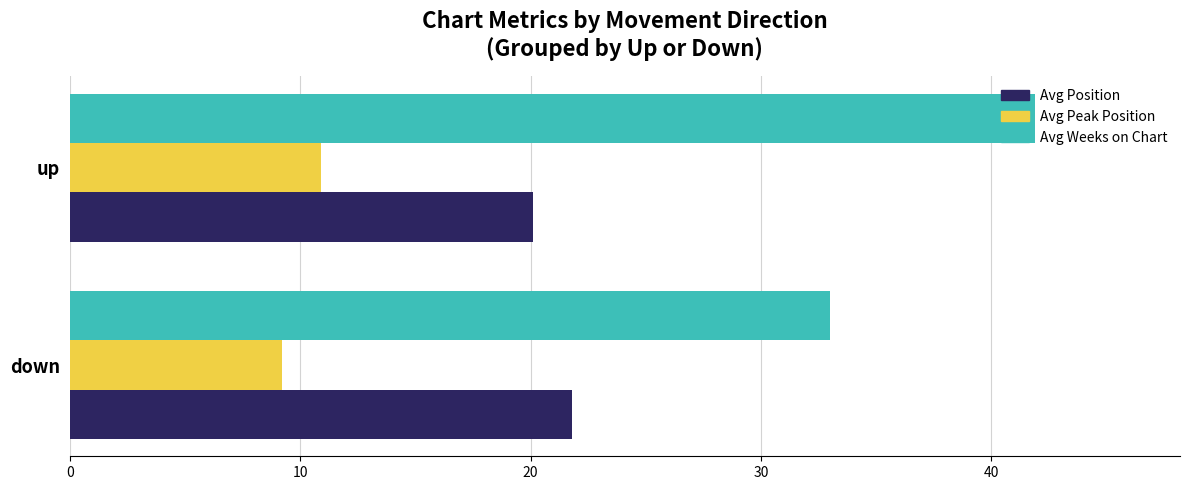

What is the minimum value shown in the chart?

9.2